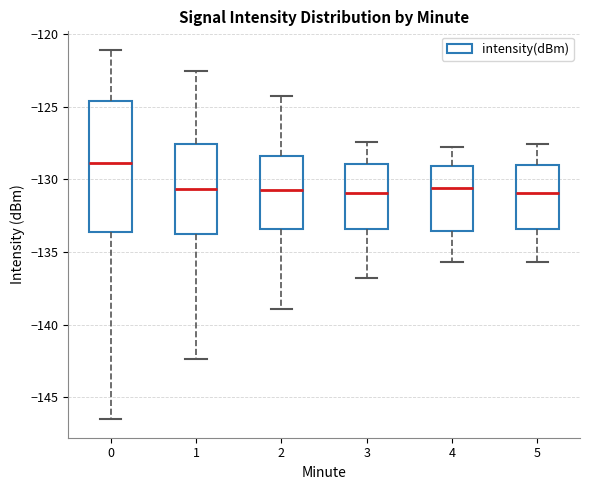

Which box is the tallest, from its lower edge to its upper edge?

0